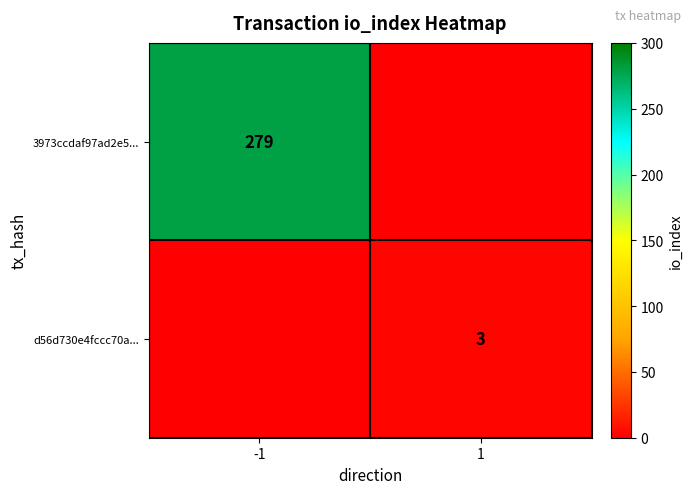

Is the value of 3973ccdaf97ad2e5... at -1 greater than the value of d56d730e4fccc70a... at 1?

Yes